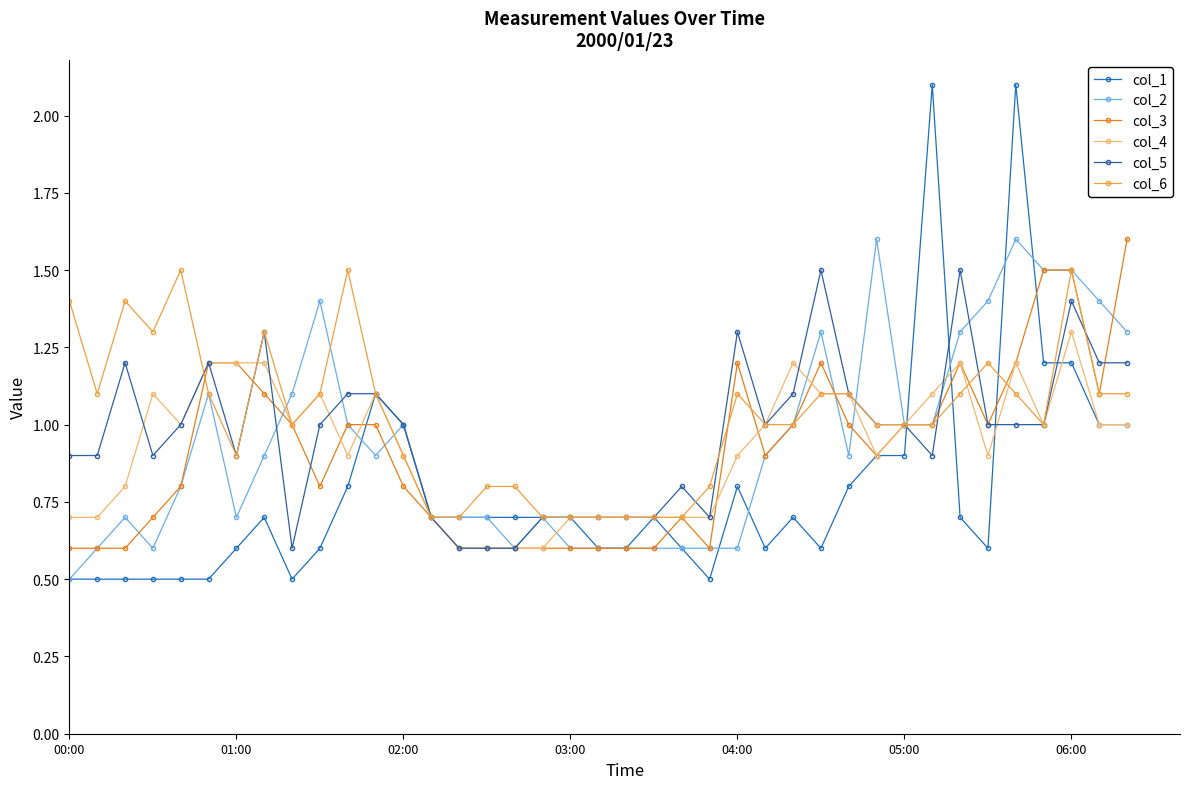

Rank the series by their maximum value, from highest to lowest.

col_1, col_2, col_3, col_5, col_6, col_4